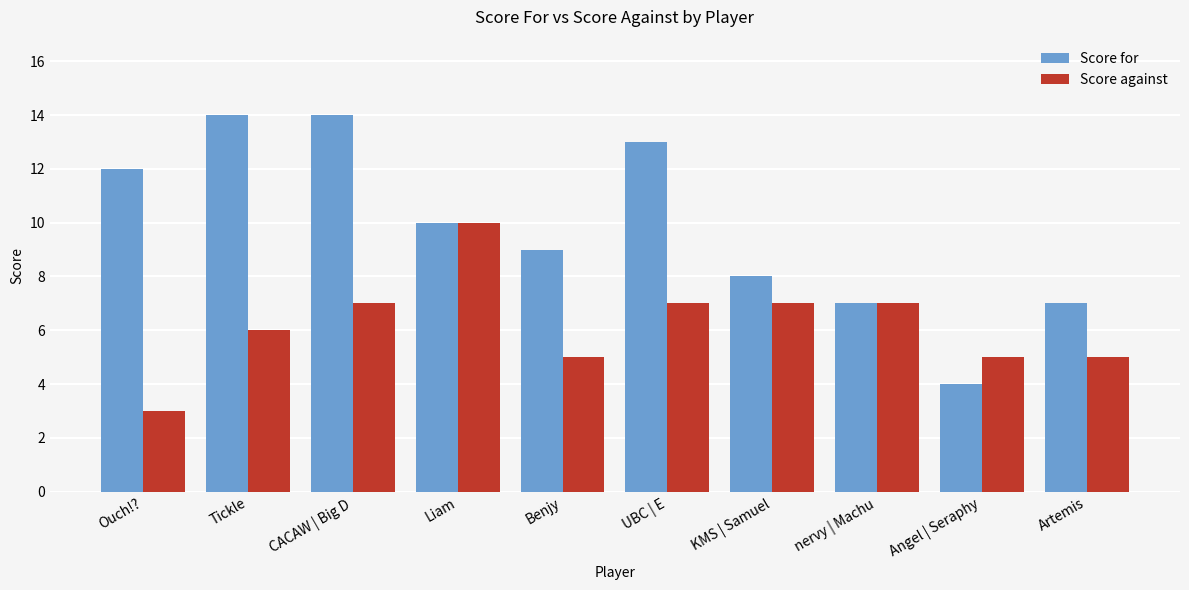

Which series has the largest total across all categories?

Score for